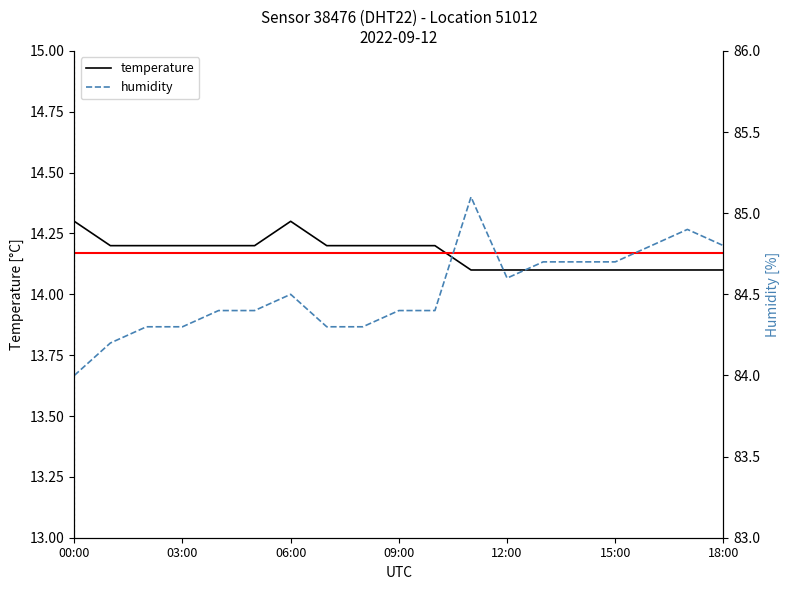

True or false: temperature and humidity cross at least once.

False